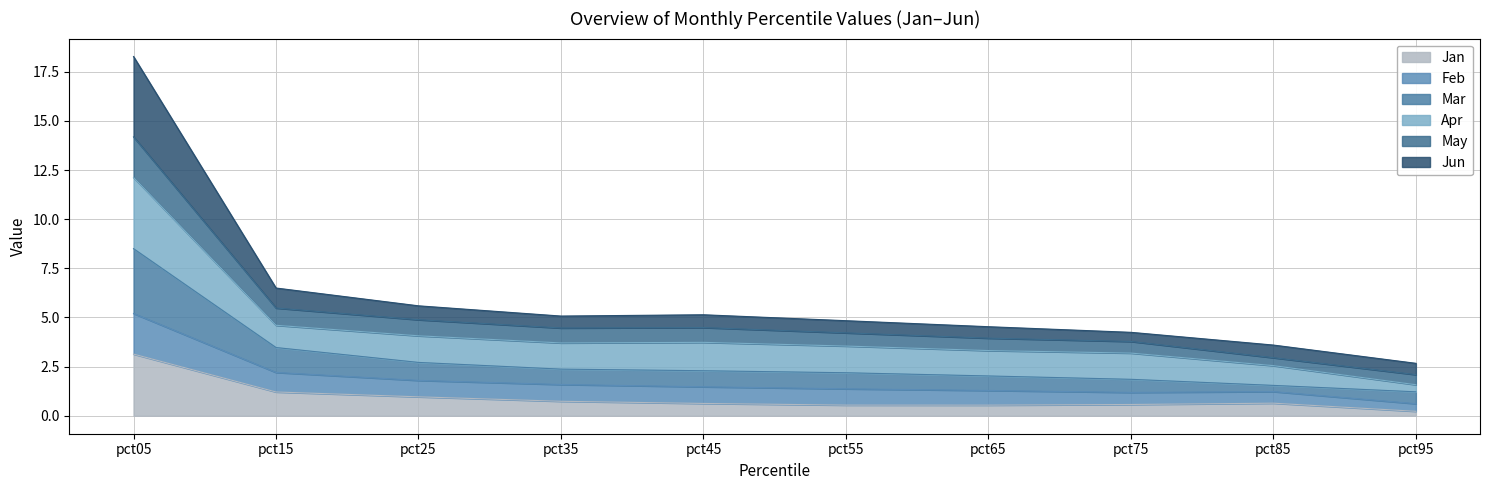

What is the total value across all series at pct45?

5.1